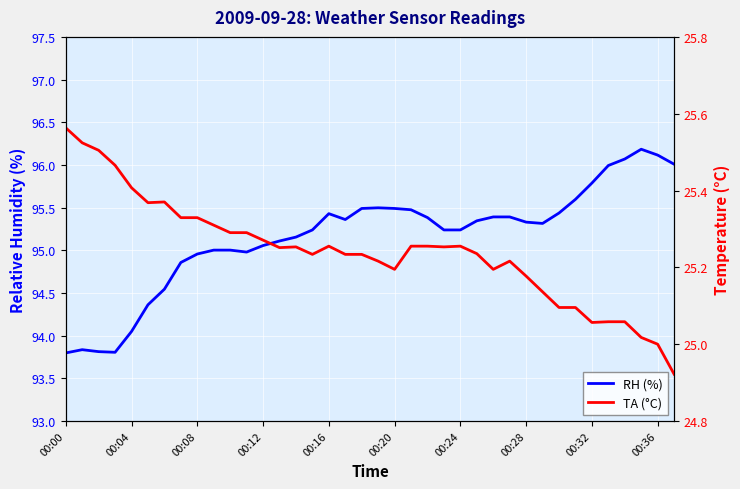

Is it true that RH (%) equals 95.5 at 21?

True